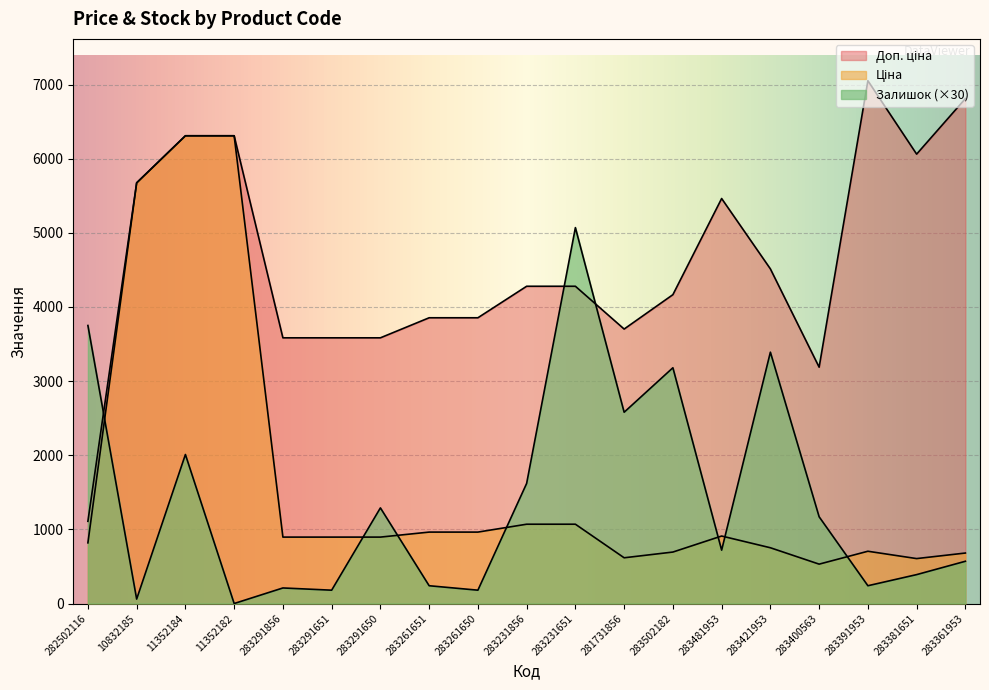

Rank the series by their maximum value, from lowest to highest.

Залишок, Ціна, Доп. ціна